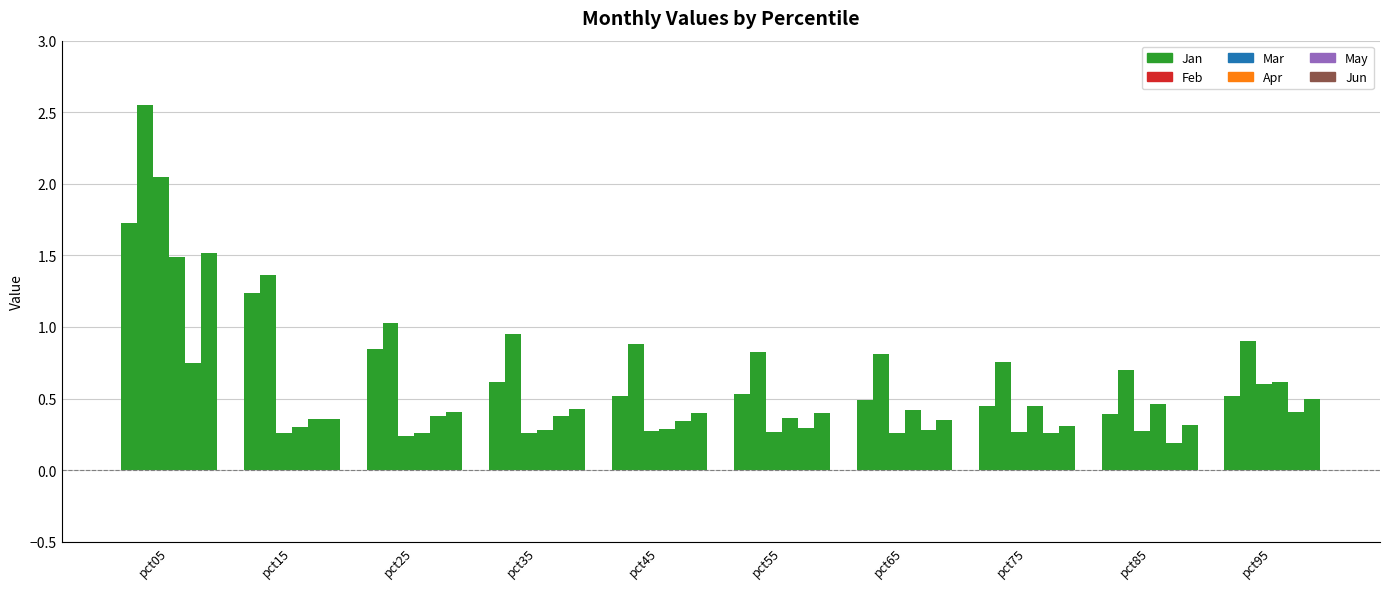

What is the maximum value for Jun?

1.5